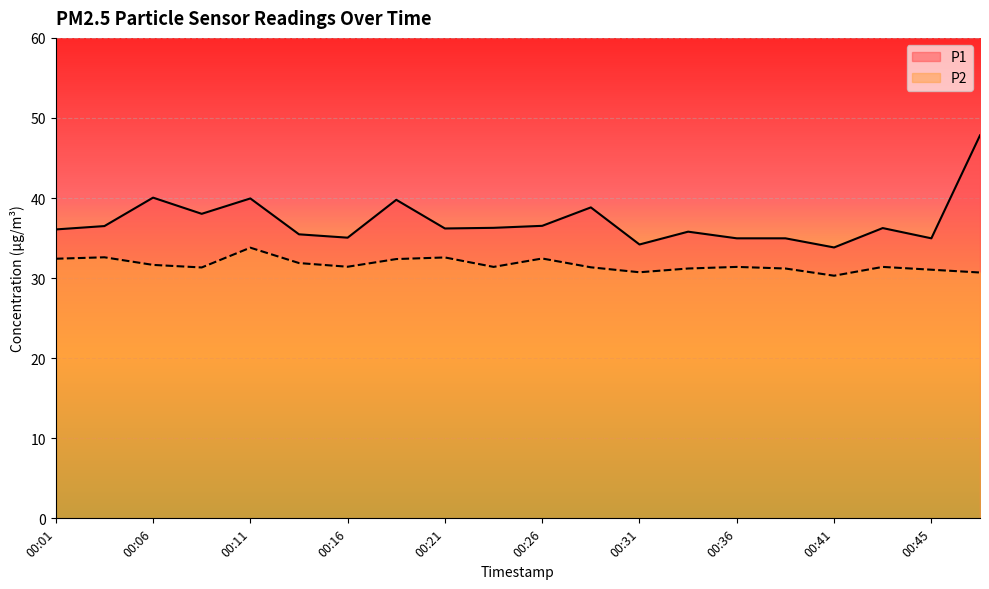

What value does the P1 series have at 00:41?

33.8